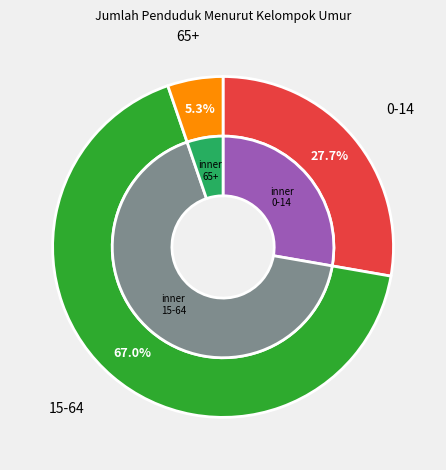

Rank the categories by value from lowest to highest.

65+, 0-14, 15-64